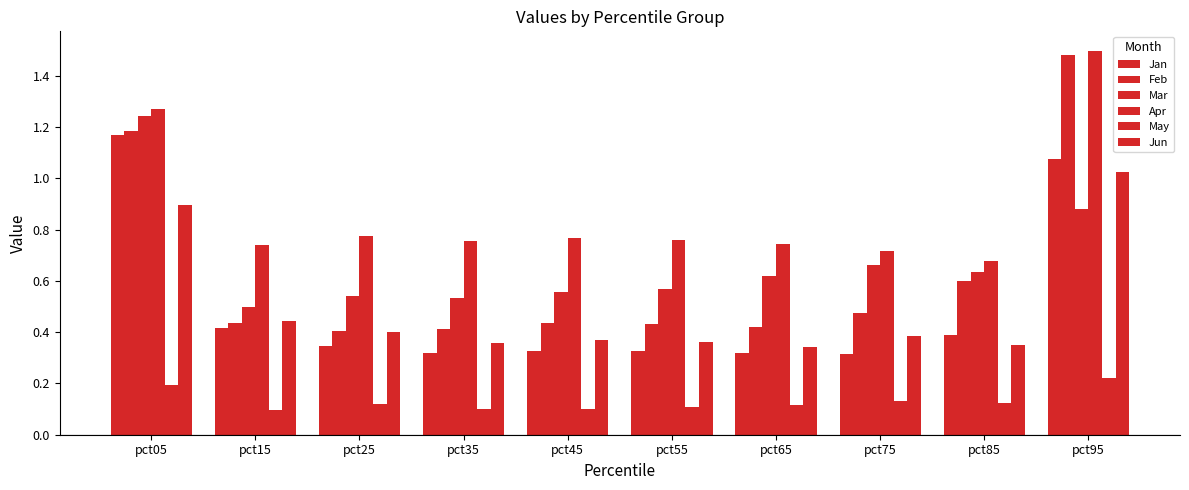

List the series in order of their peak value, lowest first.

May, Jun, Jan, Mar, Feb, Apr